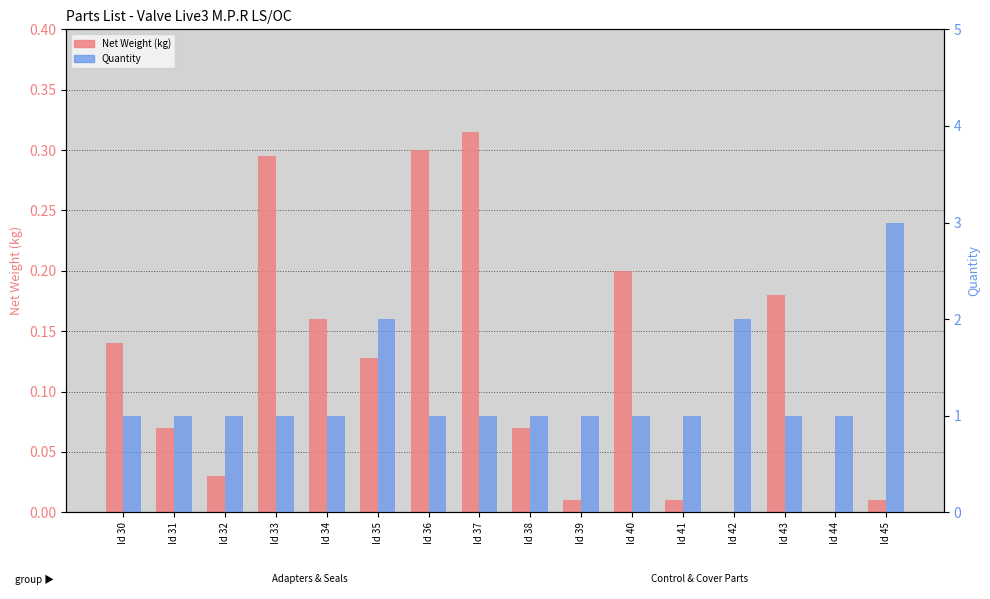

What is the sum of the Net Weight (kg) values at Id 37 and Id 31?

0.4